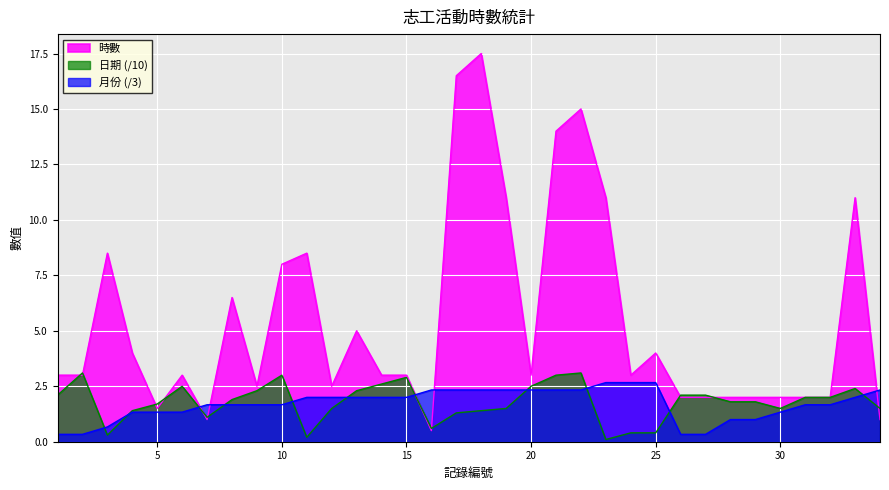

What are all the series names shown in the legend?

時數, 日期 (/10), 月份 (/3)